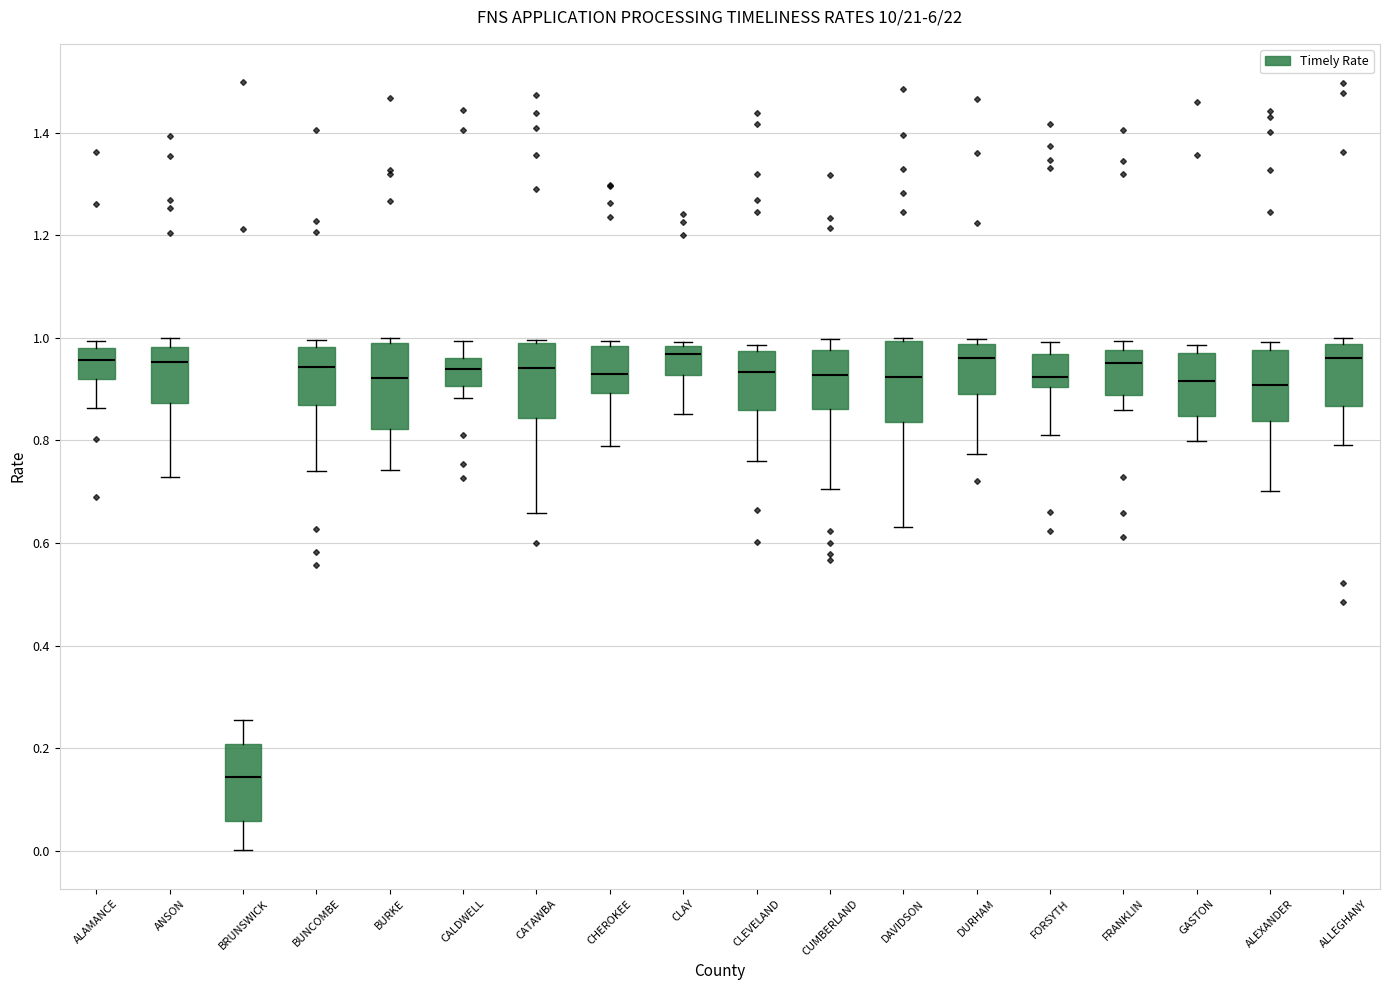

Reading left to right, transcribe this box plot: for each box, give where its median line is, the range the box spans, and where its two whiskers end, as read against the y-axis. The values are not printed on the chart, so give them approximately, as read against the axis.

ALAMANCE: median 0.96, box 0.92 to 0.98, whiskers 0.86 to 1.00
ANSON: median 0.96, box 0.88 to 0.98, whiskers 0.72 to 1.00
BRUNSWICK: median 0.14, box 0.06 to 0.20, whiskers 0.00 to 0.26
BUNCOMBE: median 0.94, box 0.86 to 0.98, whiskers 0.74 to 1.00
BURKE: median 0.92, box 0.82 to 1.00, whiskers 0.74 to 1.00 (just above the box's upper edge)
CALDWELL: median 0.94, box 0.90 to 0.96, whiskers 0.88 to 1.00
CATAWBA: median 0.94, box 0.84 to 0.98, whiskers 0.66 to 1.00
CHEROKEE: median 0.92, box 0.90 to 0.98, whiskers 0.78 to 1.00
CLAY: median 0.96, box 0.92 to 0.98, whiskers 0.86 to 1.00
CLEVELAND: median 0.94, box 0.86 to 0.98, whiskers 0.76 to 0.98 (just above the box's upper edge)
CUMBERLAND: median 0.92, box 0.86 to 0.98, whiskers 0.70 to 1.00
DAVIDSON: median 0.92, box 0.84 to 1.00, whiskers 0.64 to 1.00
DURHAM: median 0.96, box 0.90 to 0.98, whiskers 0.78 to 1.00
FORSYTH: median 0.92, box 0.90 to 0.96, whiskers 0.82 to 1.00
FRANKLIN: median 0.96, box 0.88 to 0.98, whiskers 0.86 to 1.00
GASTON: median 0.92, box 0.84 to 0.96, whiskers 0.80 to 0.98
ALEXANDER: median 0.90, box 0.84 to 0.98, whiskers 0.70 to 1.00
ALLEGHANY: median 0.96, box 0.86 to 0.98, whiskers 0.80 to 1.00